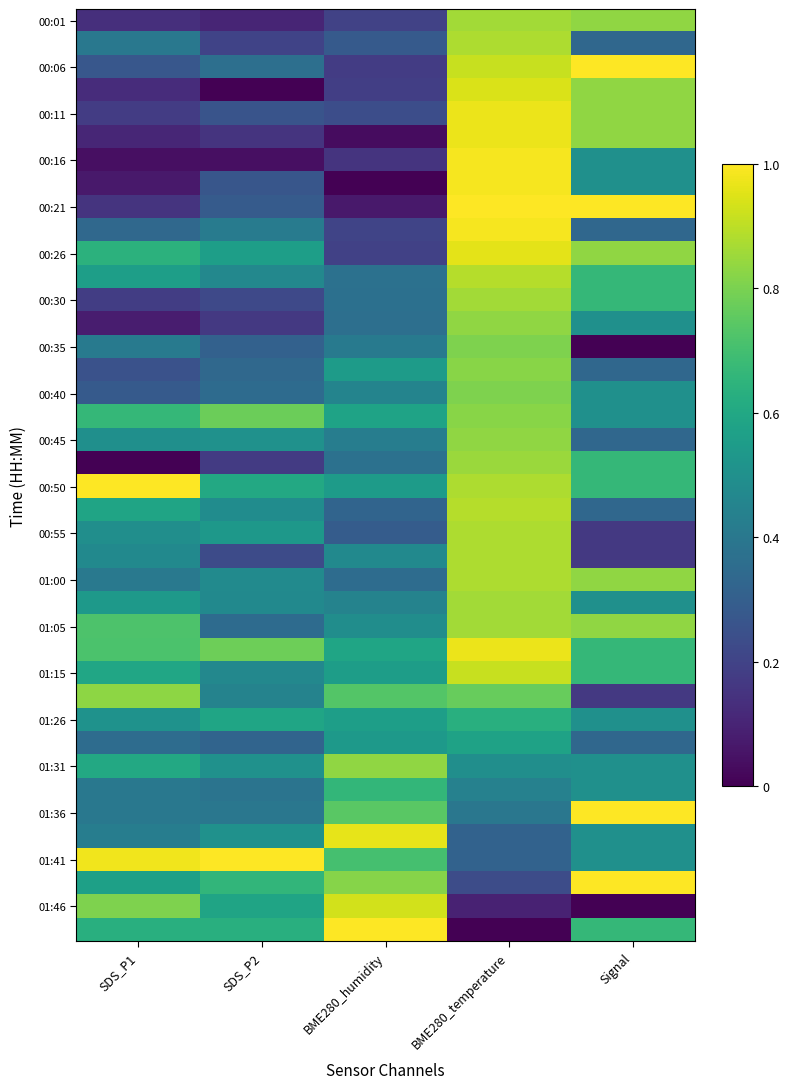

Which has a higher value, BME280_humidity or BME280_temperature?

BME280_temperature